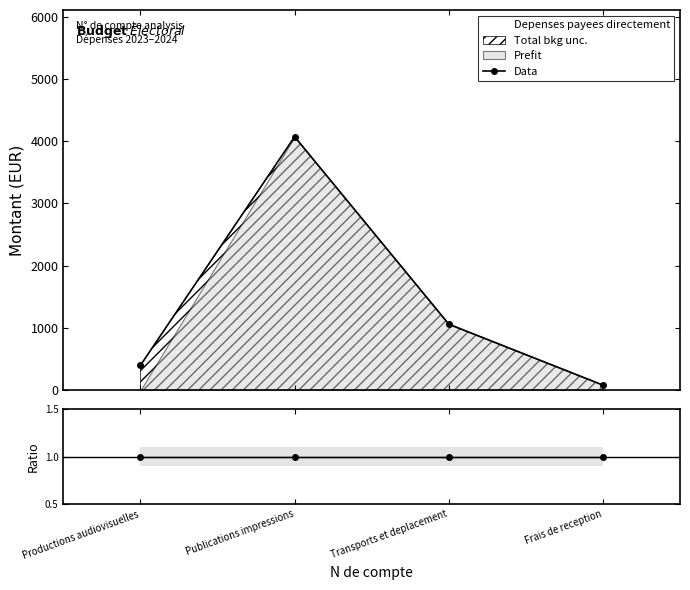

Between Productions audiovisuelles and Transports et deplacement, which is larger?

Transports et deplacement